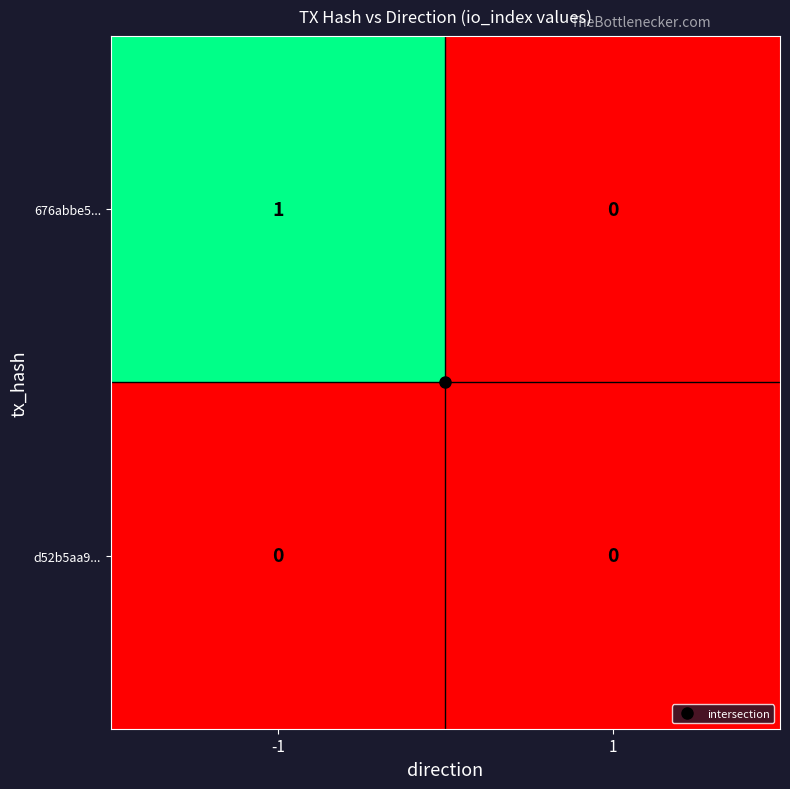

Is the value of 676abbe5... at -1 greater than the value of d52b5aa9... at -1?

Yes